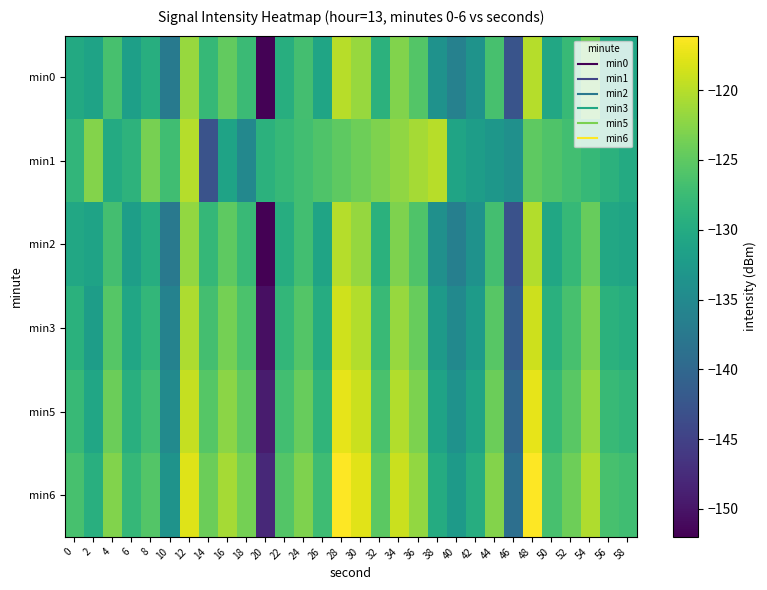

Reading left to right, extract all data points from this chart.

min0: 0=-130.2	2=-131.2	4=-126.5	6=-131.7	8=-129.4	10=-137.3	12=-121.7	14=-128.0	16=-124.7	18=-127.5	20=-151.8	22=-129.5	24=-126.9	26=-130.9	28=-119.9	30=-121.6	32=-128.9	34=-122.8	36=-125.8	38=-133.7	40=-136.2	42=-133.5	44=-126.6	46=-142.7	48=-120.1	50=-130.4	52=-127.9	54=-124.2	56=-130.3	58=-130.8
min1: 0=-128.4	2=-122.8	4=-130.0	6=-128.9	8=-123.5	10=-127.1	12=-120.1	14=-142.8	16=-131.1	18=-135.3	20=-129.0	22=-128.0	24=-127.0	26=-126.0	28=-125.0	30=-124.0	32=-123.0	34=-122.0	36=-121.0	38=-120.0	40=-131.0	42=-132.0	44=-133.0	46=-134.0	48=-125.0	50=-126.0	52=-127.0	54=-128.0	56=-129.0	58=-130.0
min2: 0=-130.5	2=-131.2	4=-126.8	6=-131.9	8=-129.7	10=-137.5	12=-121.9	14=-128.1	16=-125.0	18=-127.7	20=-152.0	22=-129.6	24=-127.0	26=-131.1	28=-120.1	30=-121.8	32=-129.1	34=-123.0	36=-126.0	38=-134.0	40=-136.5	42=-133.7	44=-126.8	46=-142.9	48=-120.2	50=-130.6	52=-128.0	54=-124.4	56=-130.5	58=-131.0
min3: 0=-129.1	2=-132.0	4=-125.5	6=-130.7	8=-128.3	10=-136.1	12=-120.5	14=-126.8	16=-123.6	18=-126.2	20=-150.5	22=-128.3	24=-125.7	26=-129.8	28=-118.7	30=-120.3	32=-127.7	34=-121.6	36=-124.5	38=-132.5	40=-135.0	42=-132.3	44=-125.4	46=-141.5	48=-118.8	50=-129.2	52=-126.6	54=-123.0	56=-129.1	58=-129.7
min5: 0=-127.8	2=-130.7	4=-124.2	6=-129.4	8=-127.0	10=-134.8	12=-119.2	14=-125.5	16=-122.3	18=-124.9	20=-149.2	22=-127.0	24=-124.4	26=-128.5	28=-117.4	30=-119.0	32=-126.4	34=-120.3	36=-123.2	38=-131.2	40=-133.7	42=-131.0	44=-124.1	46=-140.2	48=-117.5	50=-127.9	52=-125.3	54=-121.7	56=-127.8	58=-128.4
min6: 0=-126.5	2=-129.4	4=-122.9	6=-128.1	8=-125.7	10=-133.5	12=-117.9	14=-124.2	16=-121.0	18=-123.6	20=-147.9	22=-125.7	24=-123.1	26=-127.2	28=-116.1	30=-117.7	32=-125.1	34=-119.0	36=-121.9	38=-129.9	40=-132.4	42=-129.7	44=-122.8	46=-138.9	48=-116.2	50=-126.6	52=-124.0	54=-120.4	56=-126.5	58=-127.1